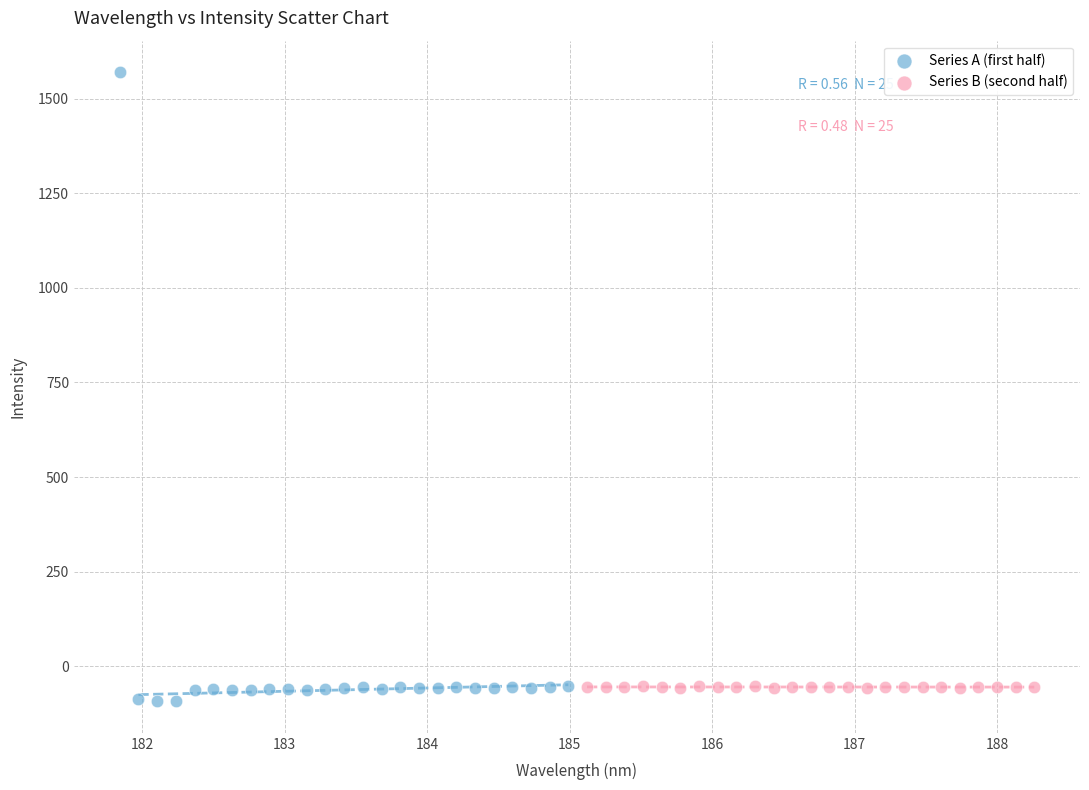

Which series has the largest Y range (max minus min)?

Series A (first half)